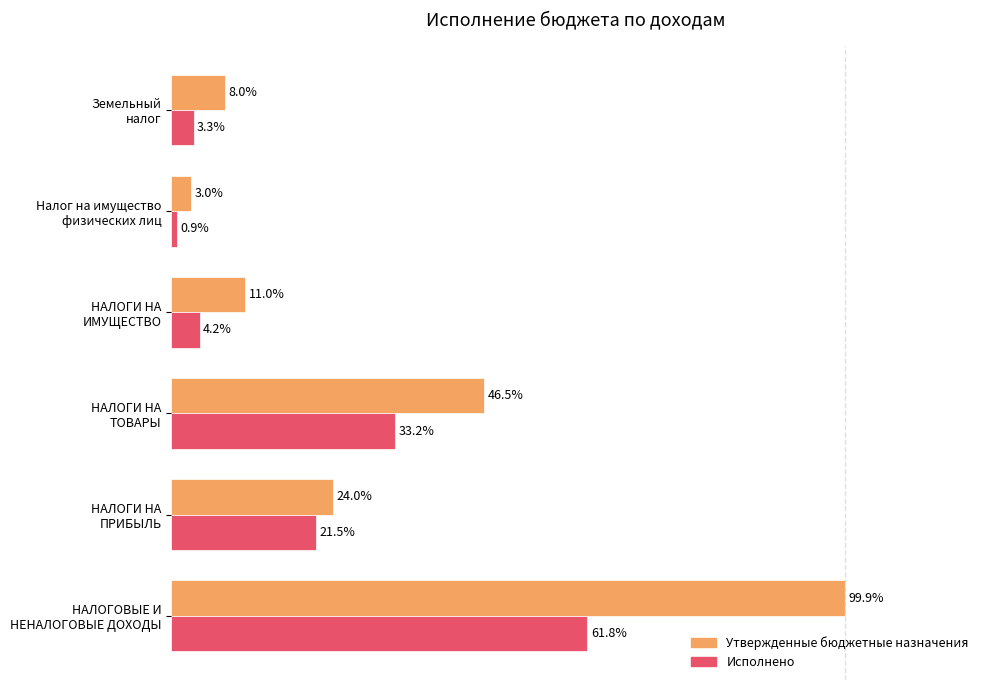

List the series in order of their peak value, lowest first.

Исполнено, Утвержденные бюджетные назначения